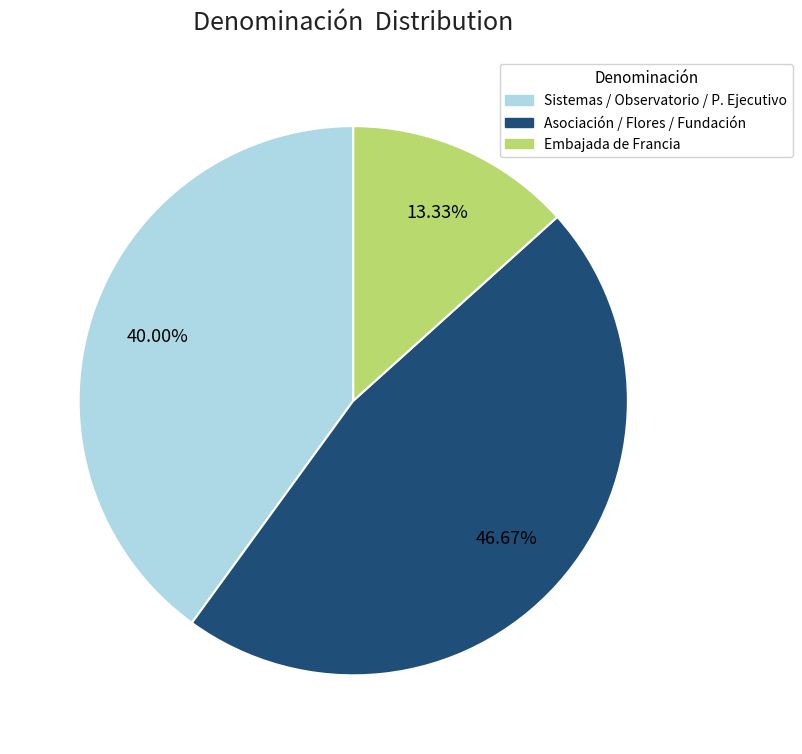

To the nearest percent, what is the difference between the largest and smallest slice percentages?

33%